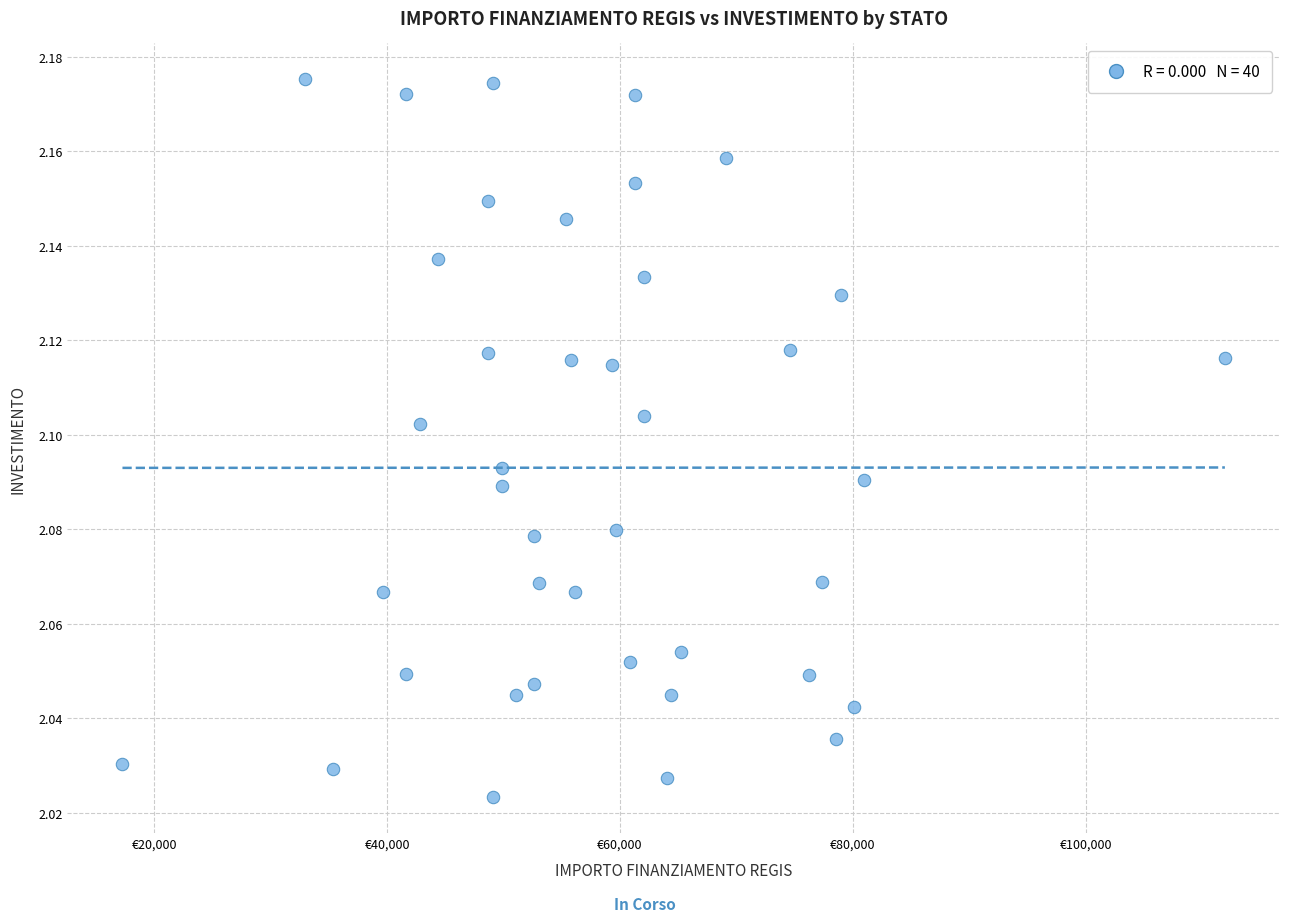

What is the range of X values (max minus min)?

94665.7